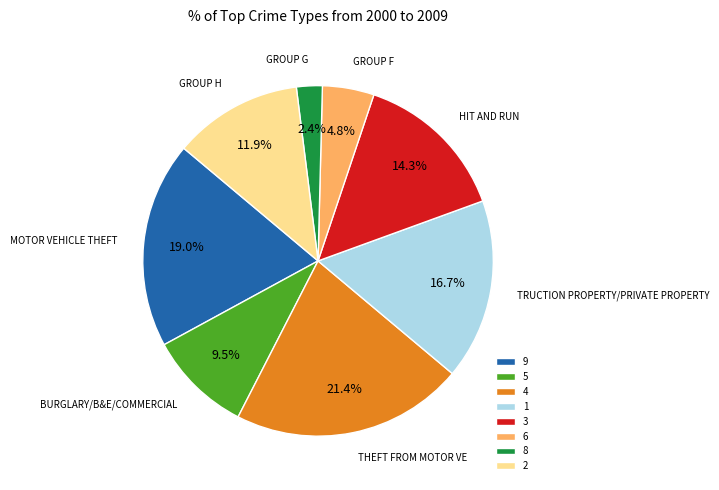

To the nearest percent, what portion does 1 represent?

17%